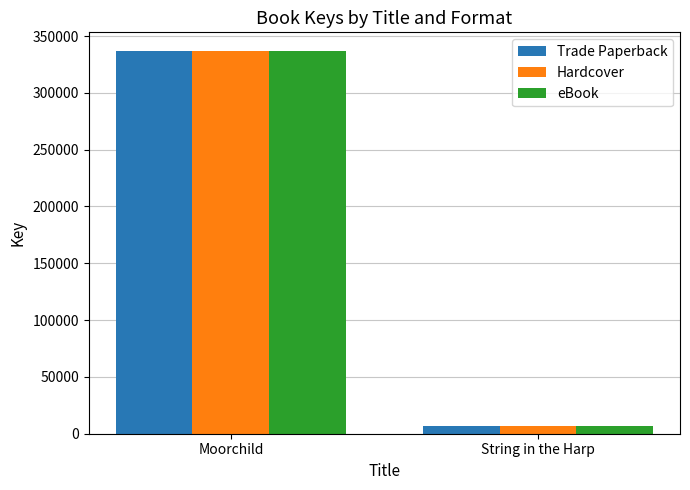

What is the sum of all eBook values?

343044